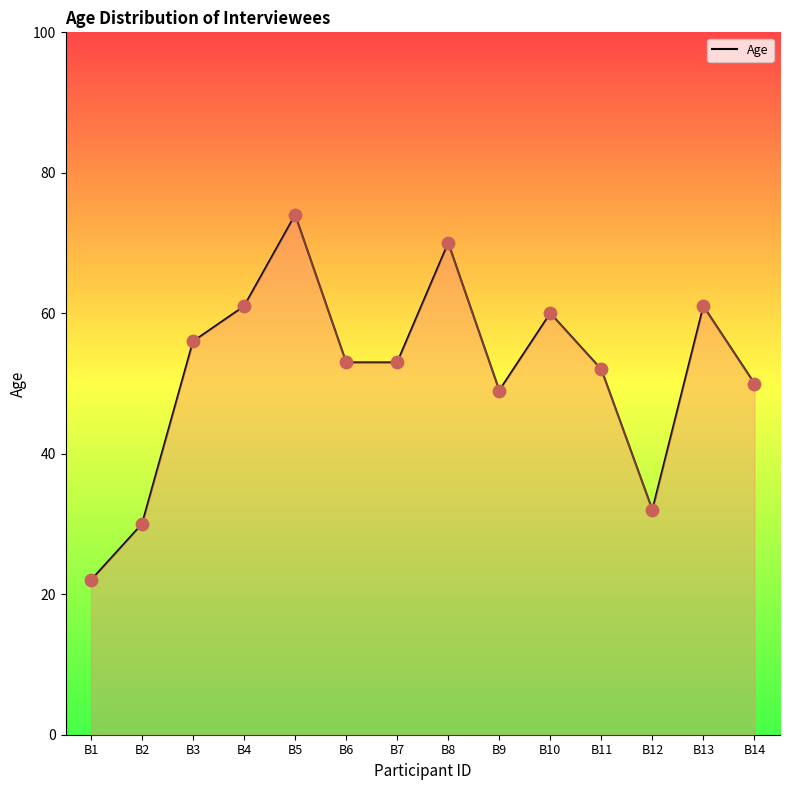

What is the change in value from B3 to B5?

+18